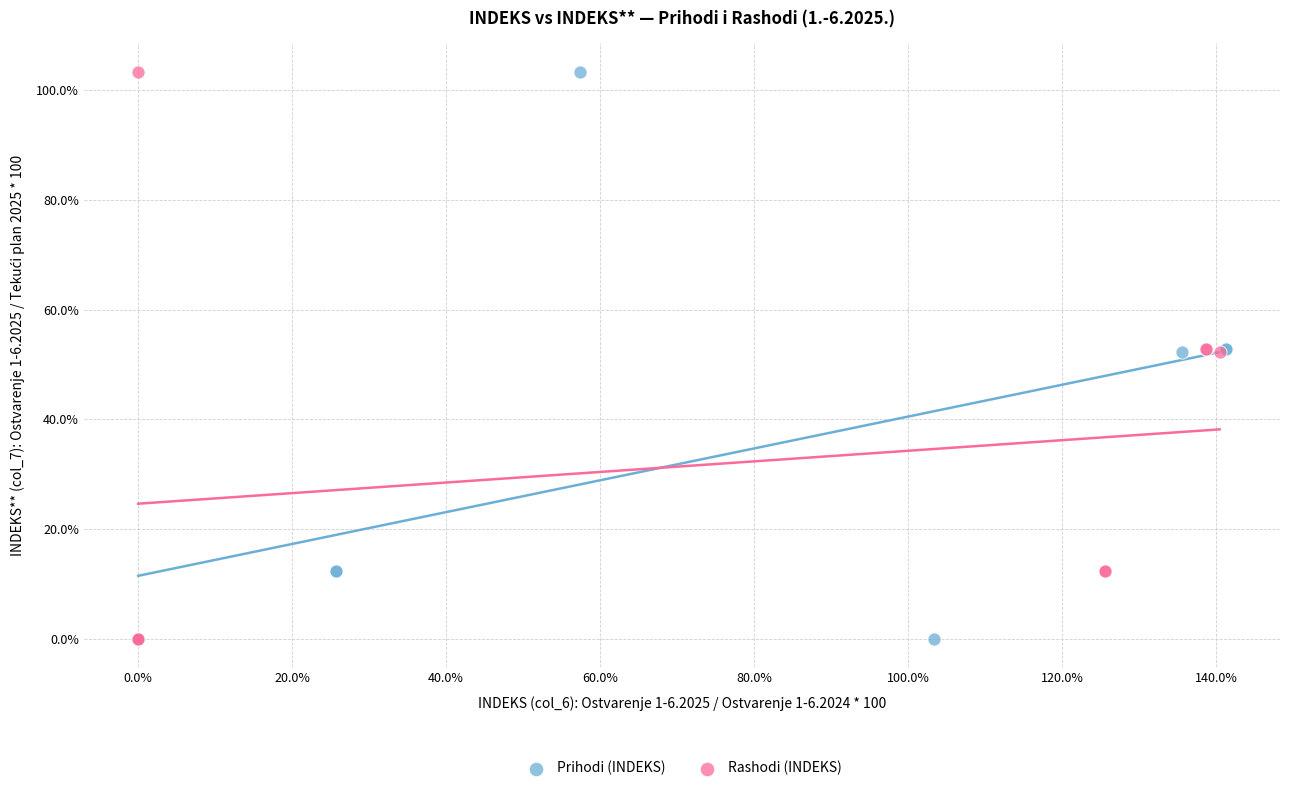

What are all the series names shown in the legend?

Prihodi (INDEKS), Rashodi (INDEKS)